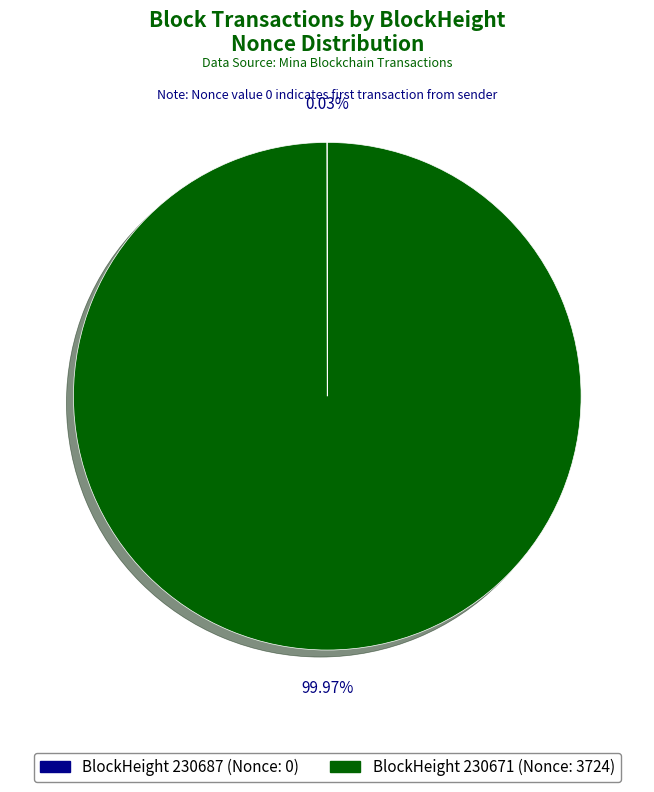

To the nearest percent, what is the average slice percentage?

50%